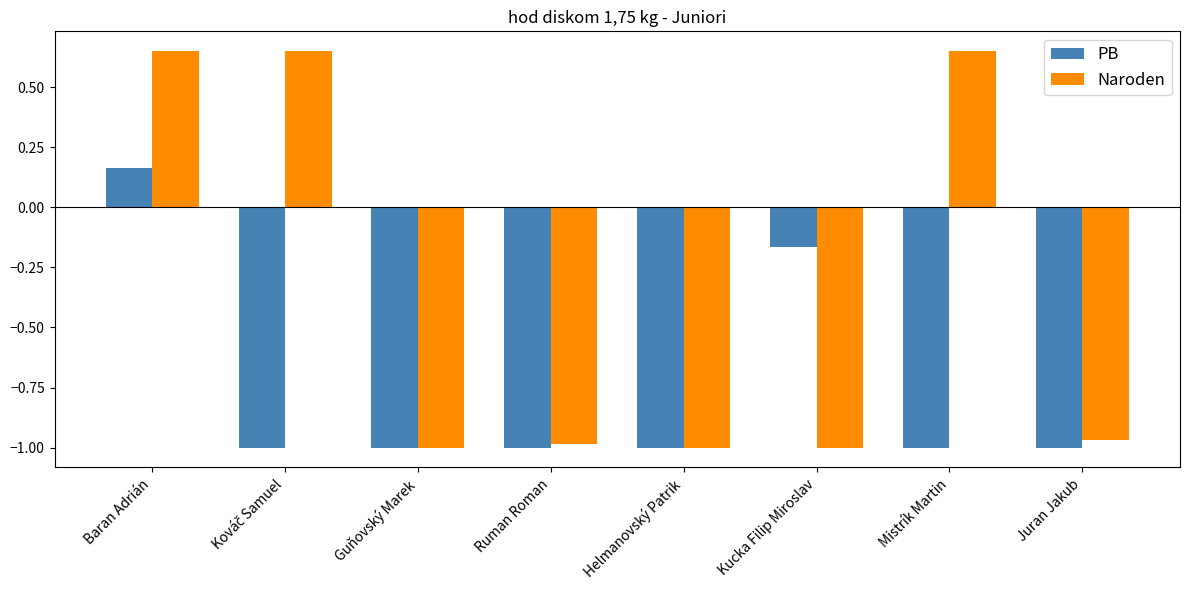

The PB series shows -1.5 at Mistrík Martin. True or false?

False